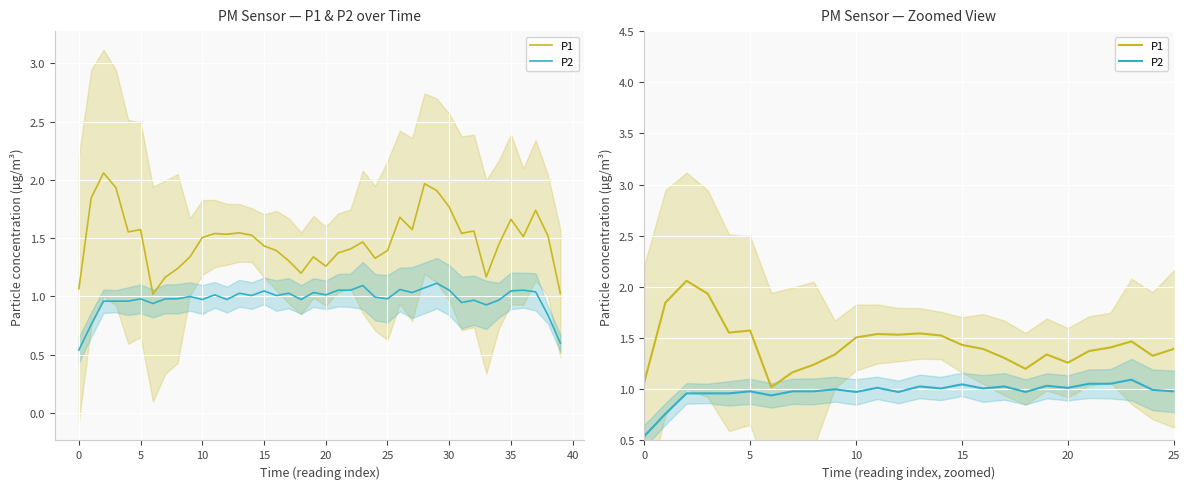

Which series has the largest range (max minus min)?

P1